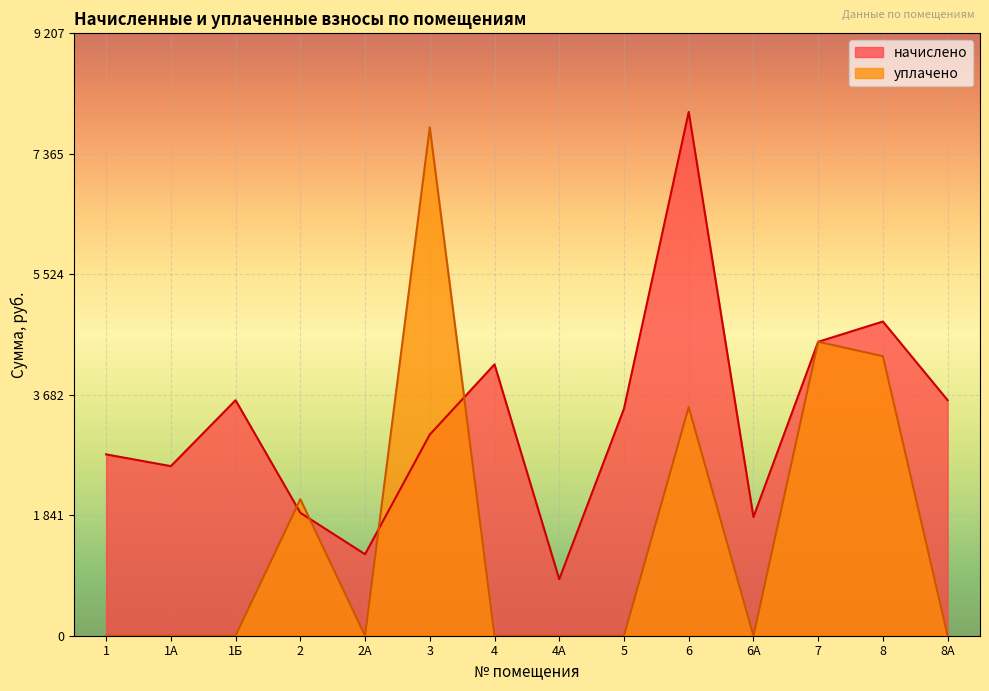

At which label does начислено reach its peak?

6